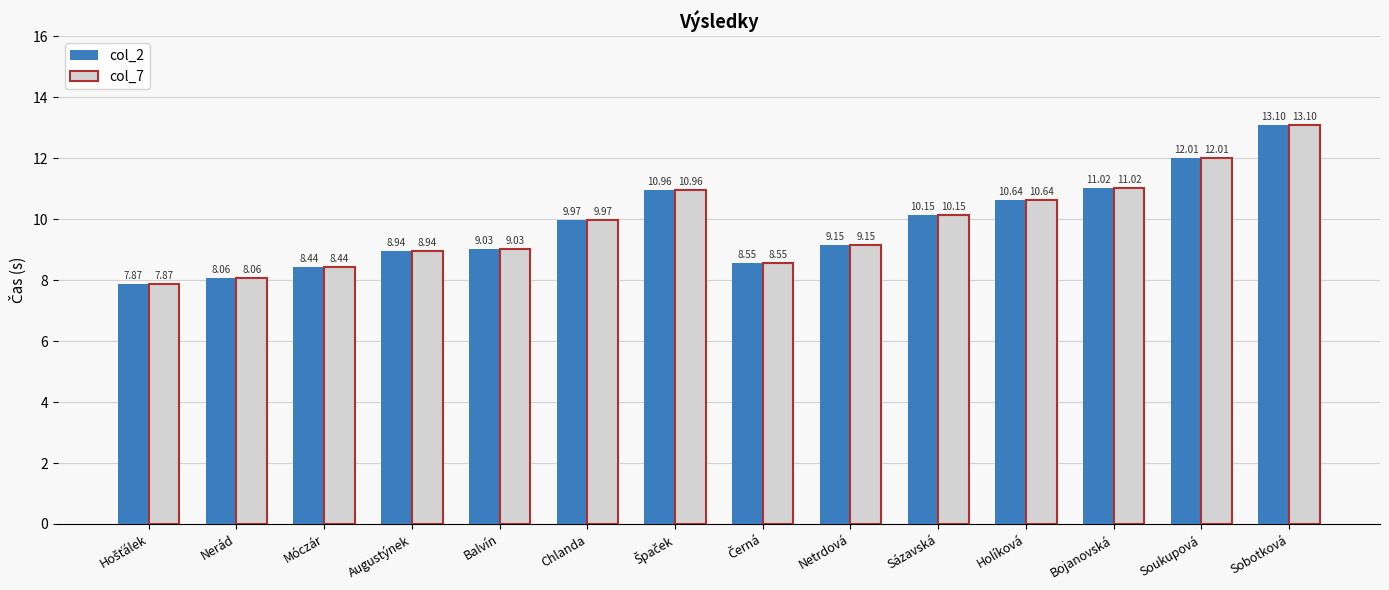

What is the label of the 5th bar from the left?

Balvín